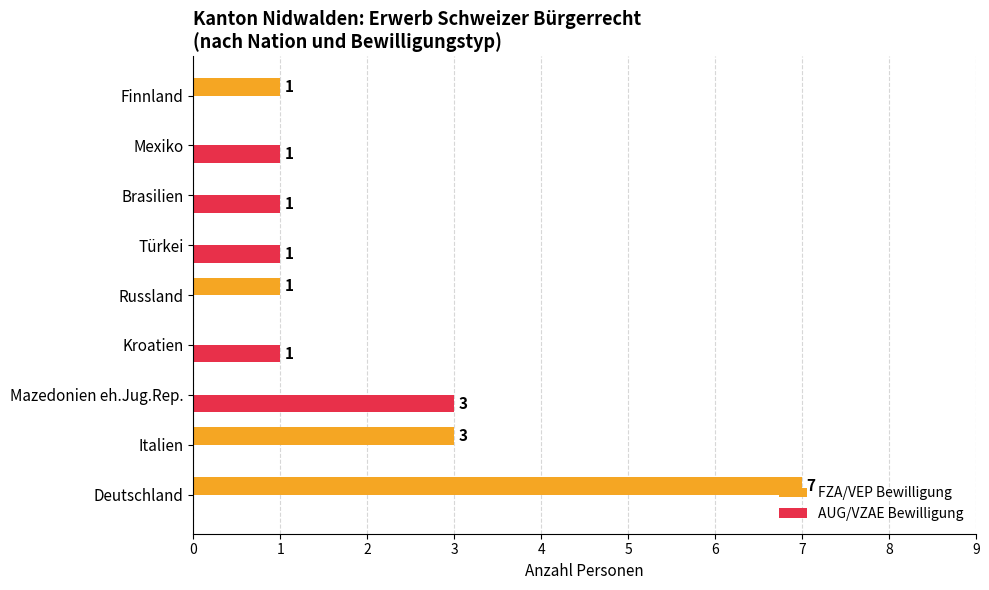

The value of AUG/VZAE Bewilligung at Finnland is 0. True or false?

True